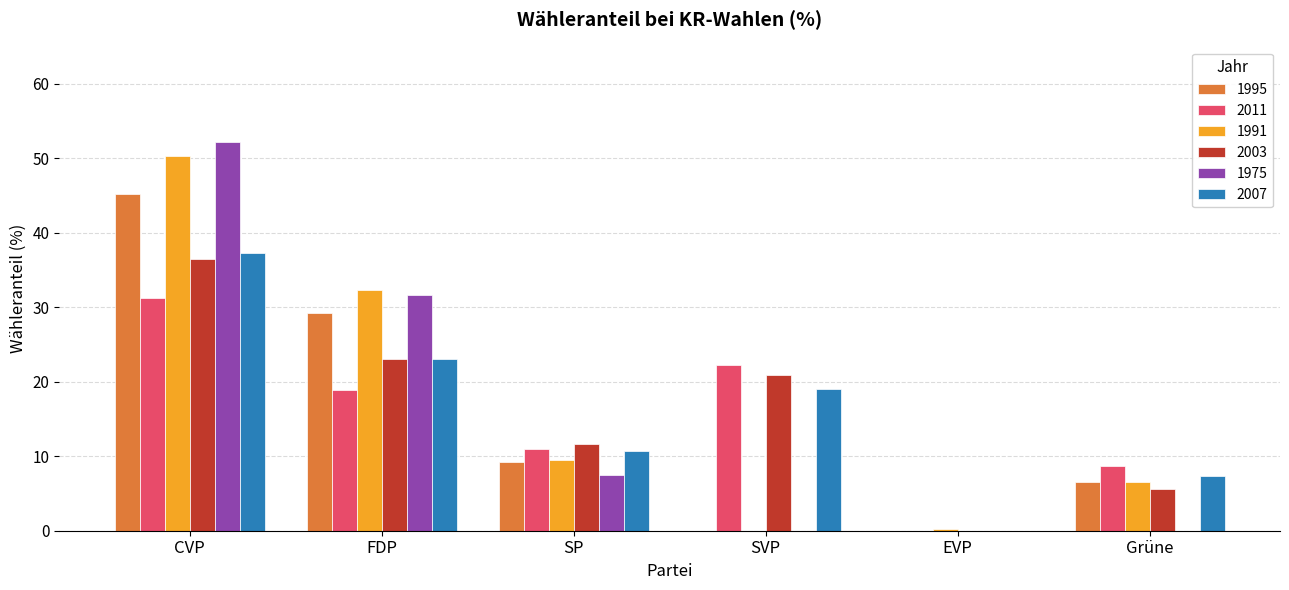

What is the average value of the 2003 series?

16.3